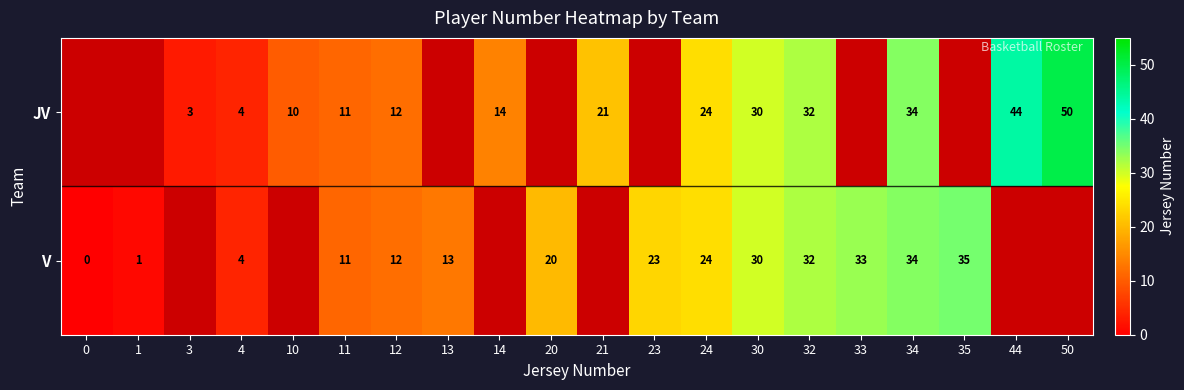

Is the value of JV at 24 greater than the value of V at 20?

Yes